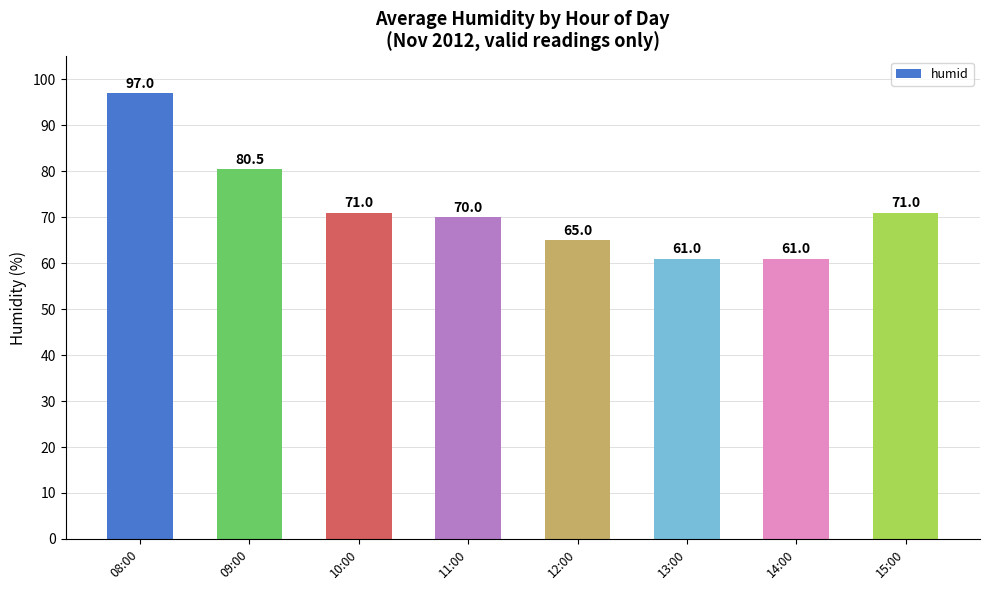

What is the sum of all values?

576.5